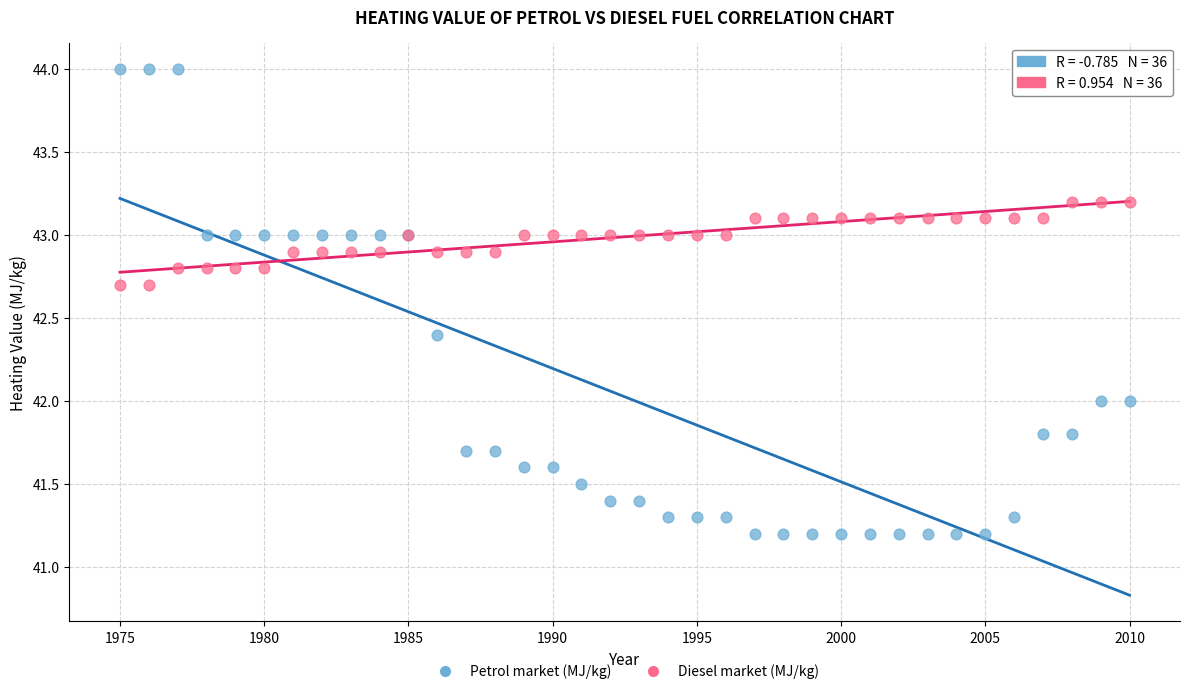

Which series has the widest spread of Y values?

Petrol market (MJ/kg)